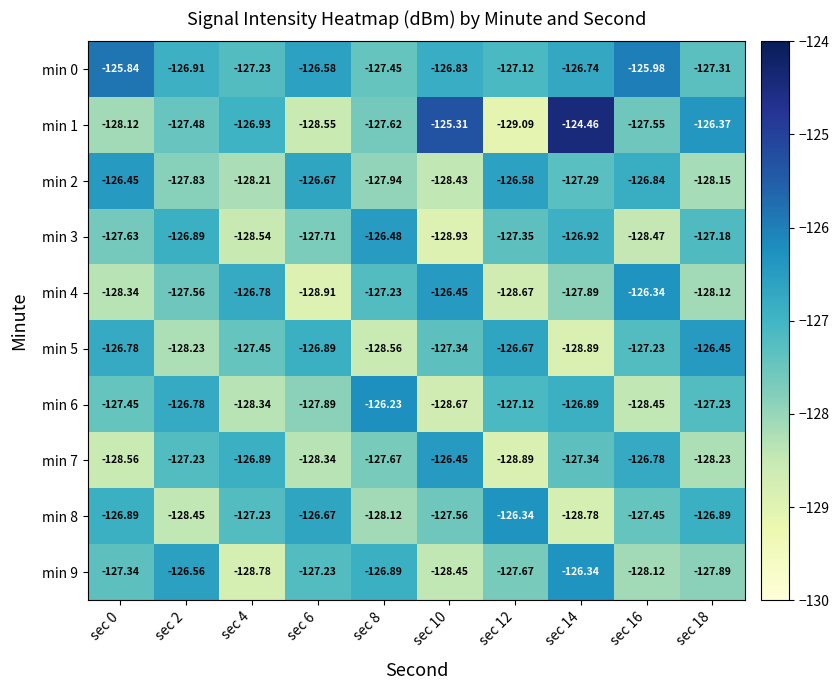

Is the value of min 0 at sec 2 greater than the value of min 1 at sec 2?

Yes